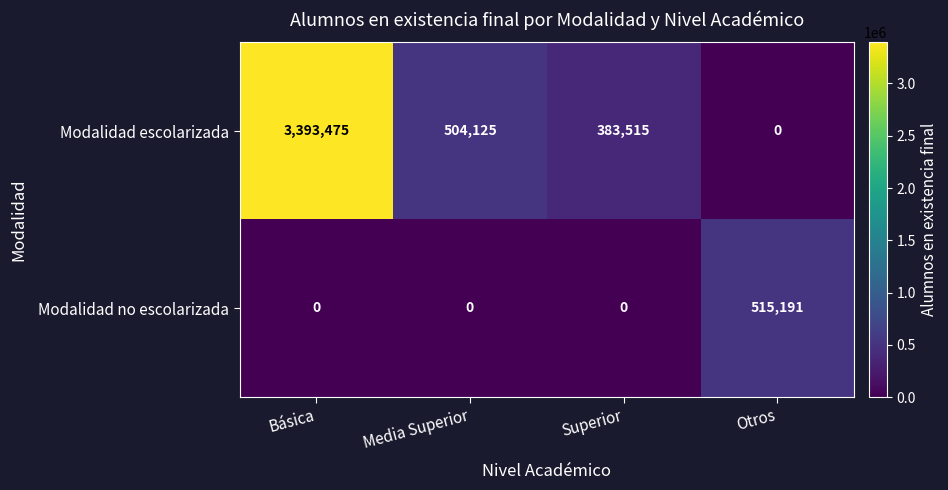

Which series has the largest range (max minus min)?

Modalidad escolarizada